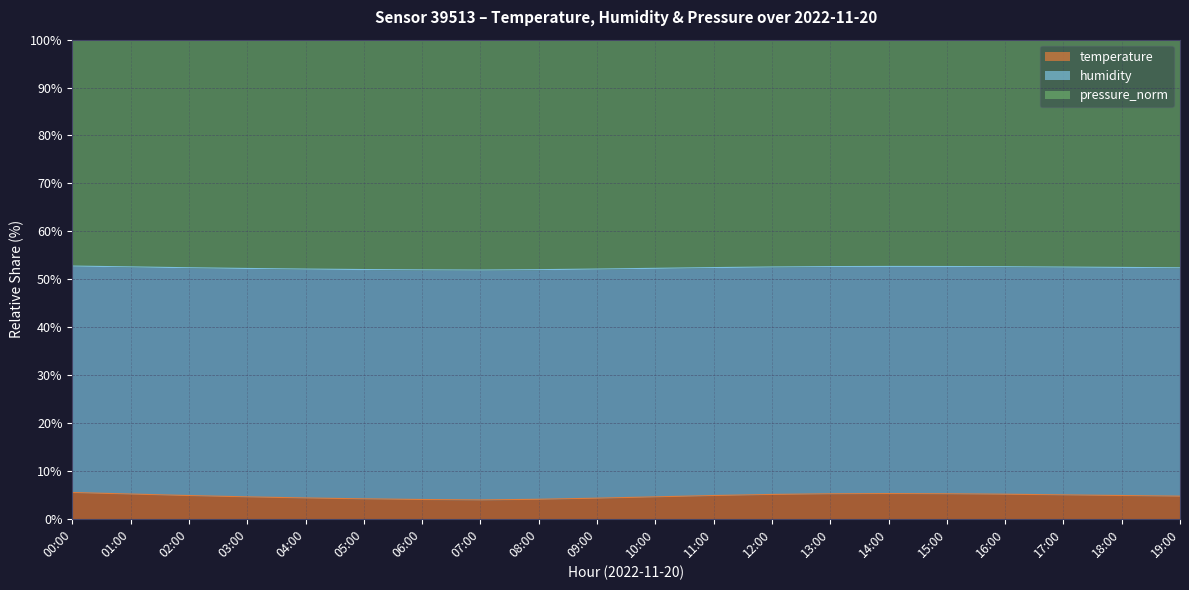

Does the chart have visible grid lines?

Yes